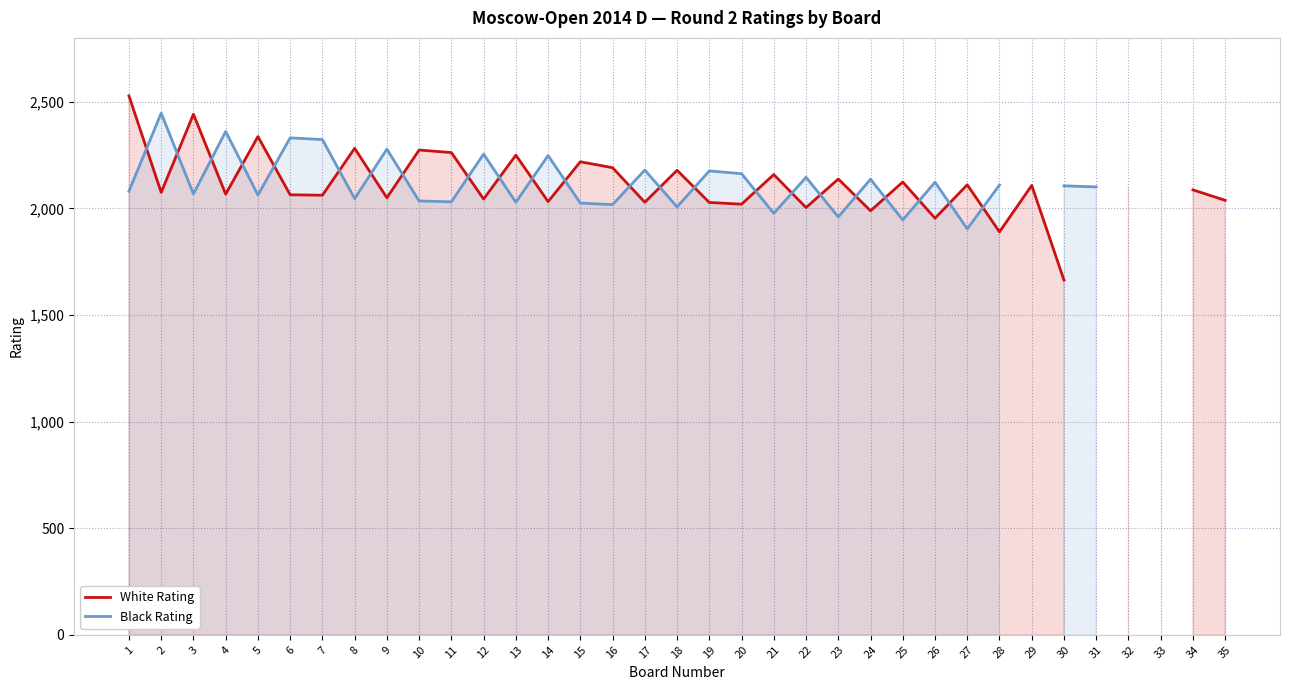

At 20, list the series in order from smallest to largest.

White Rating, Black Rating